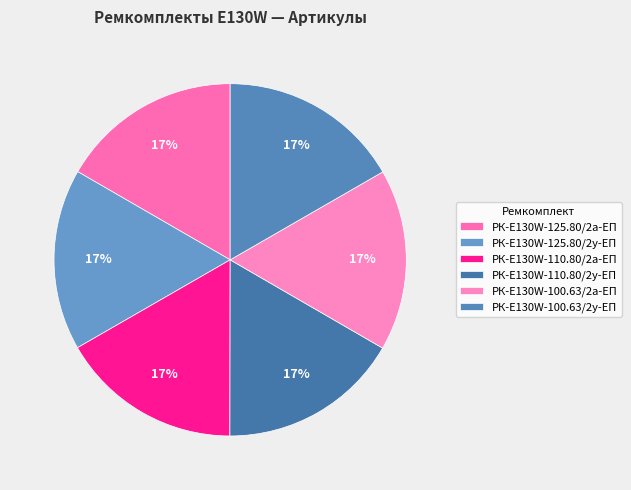

Combined, what portion of the pie is РК-E130W-110.80/2у-ЕП and РК-E130W-110.80/2а-ЕП?

33.3%